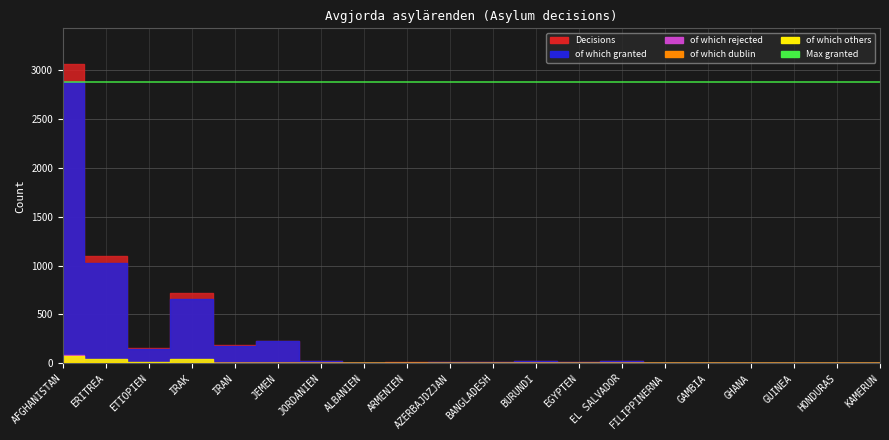

At how many categories does at least one series exceed 2388?

1